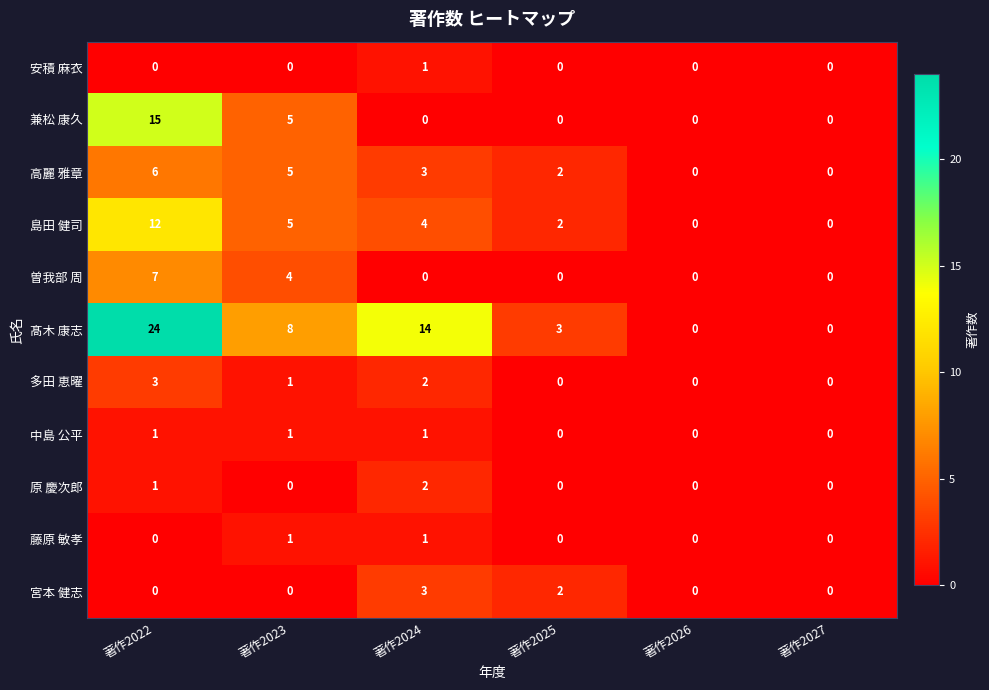

Which series has the largest total across all categories?

髙木 康志